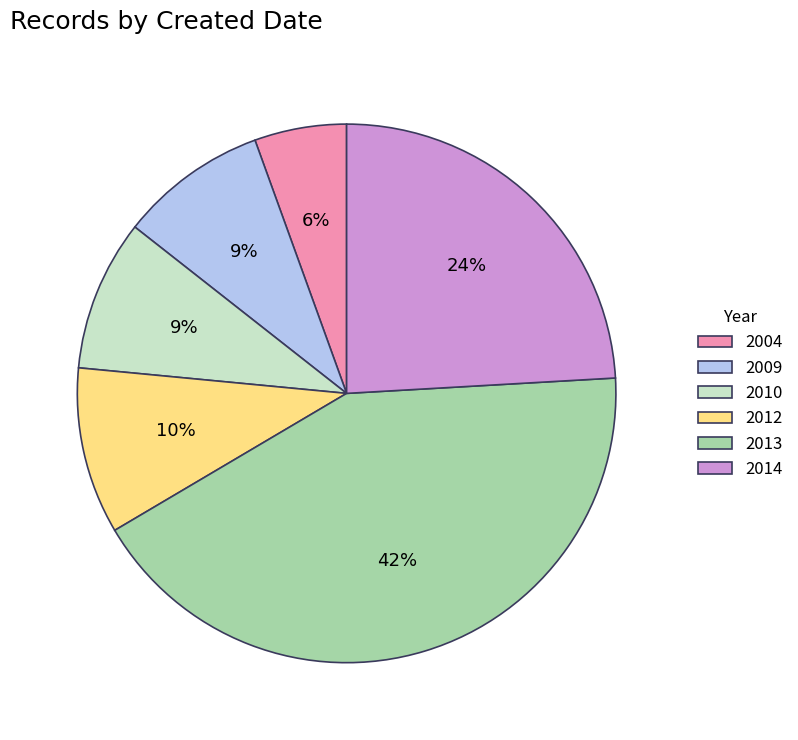

Is it true that 2009 is 9% of the pie?

True